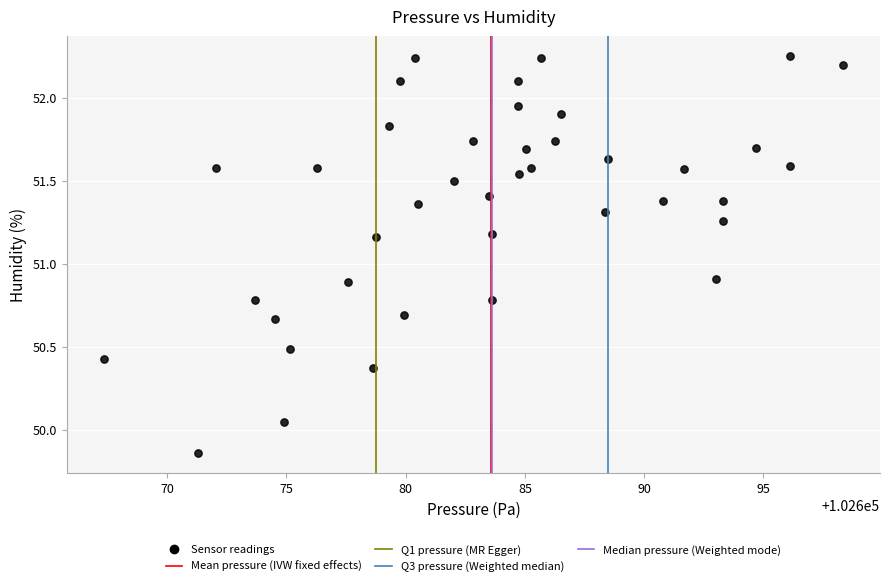

What is the range of X values (max minus min)?

31.0